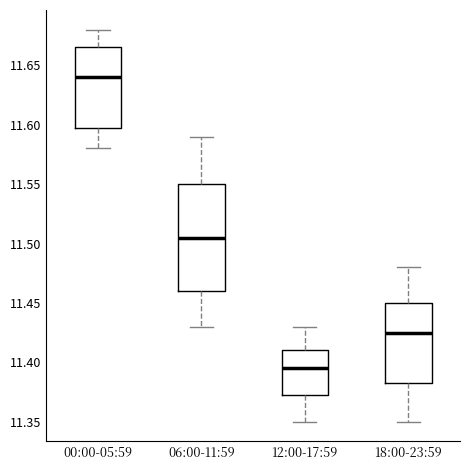

Where does the lower whisker of the box for 06:00-11:59 end on the y-axis? The values are not printed on the chart, so give them approximately, as read against the axis.

11.430